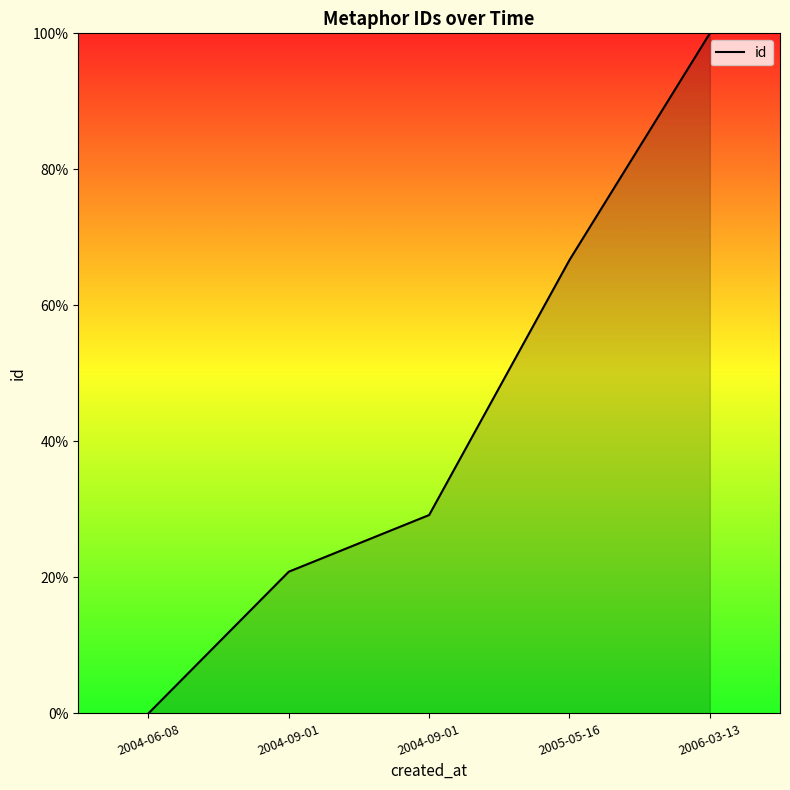

Rank the categories by value from lowest to highest.

2004-06-08, 2004-09-01, 2004-09-01, 2005-05-16, 2006-03-13